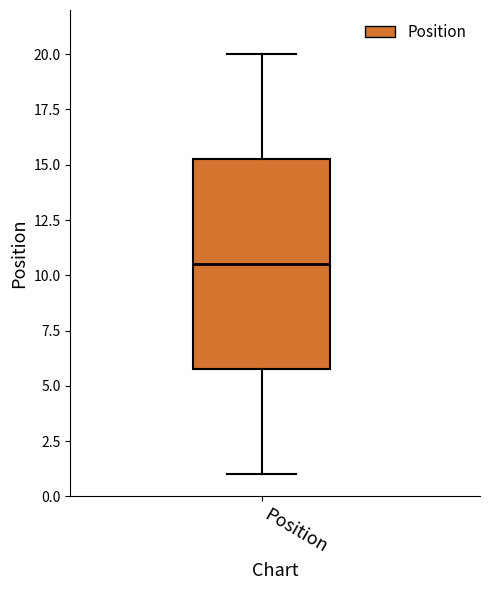

Where does the upper whisker of the box for Position end on the y-axis? The values are not printed on the chart, so give them approximately, as read against the axis.

20.0